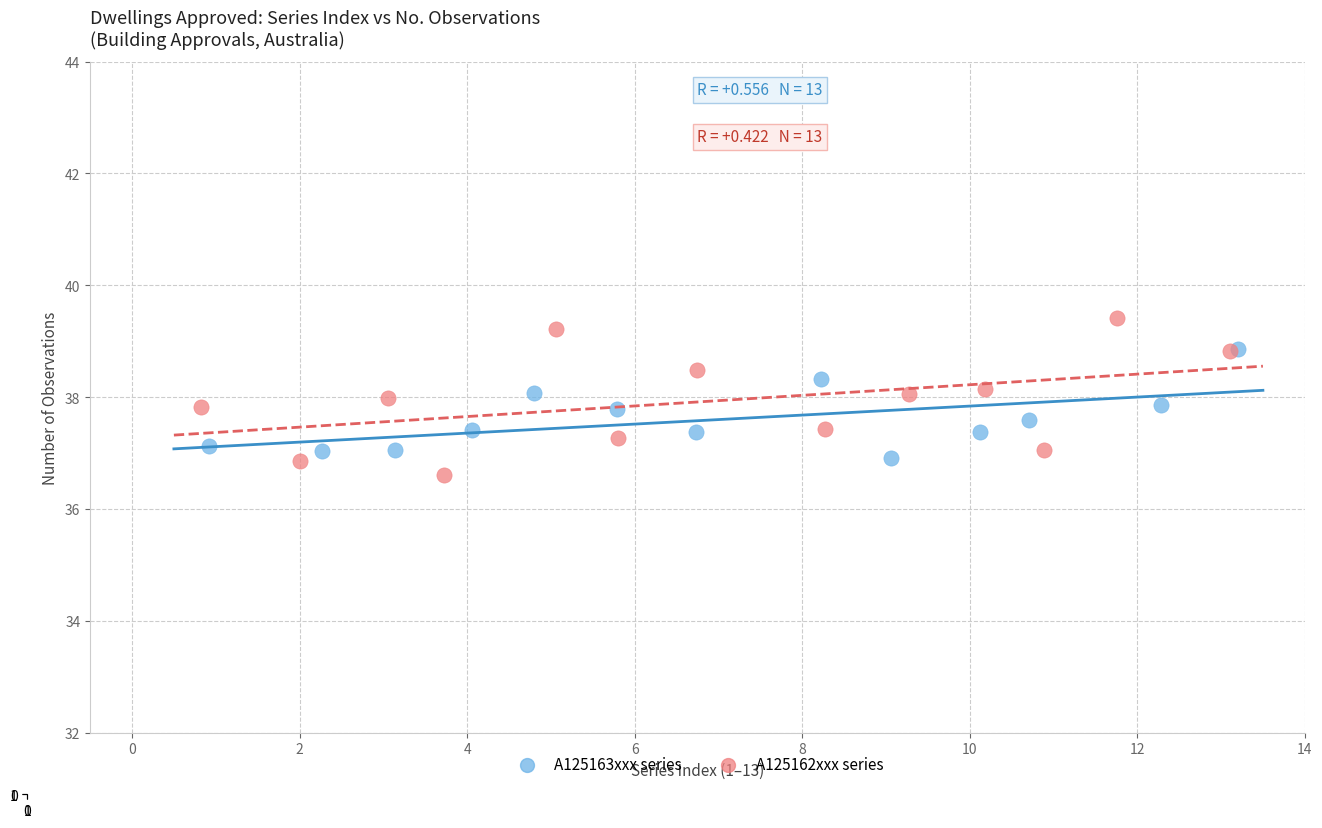

What are all the series names shown in the legend?

A125163xxx series, A125162xxx series